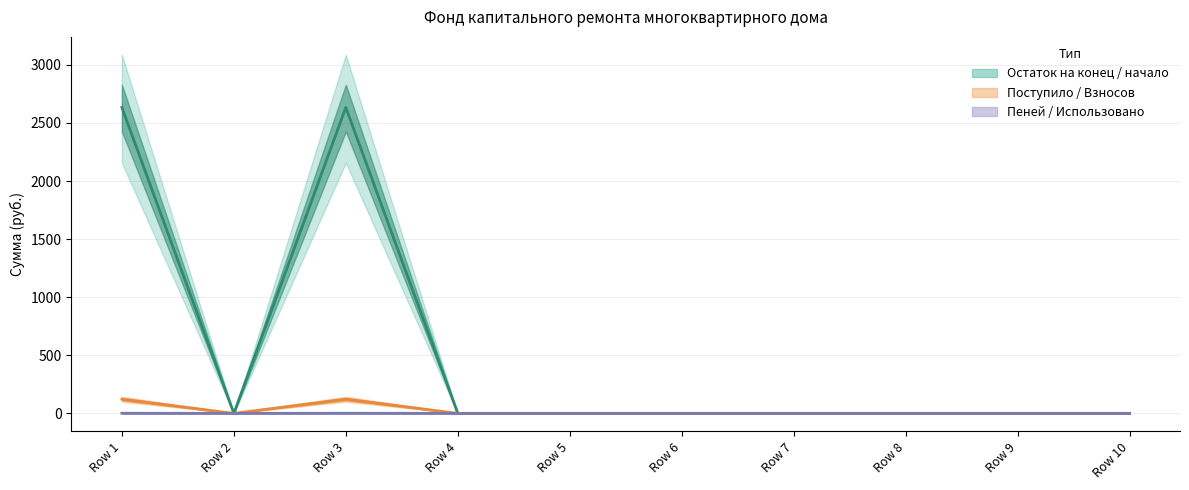

Which series has the largest total across all categories?

Остаток на конец